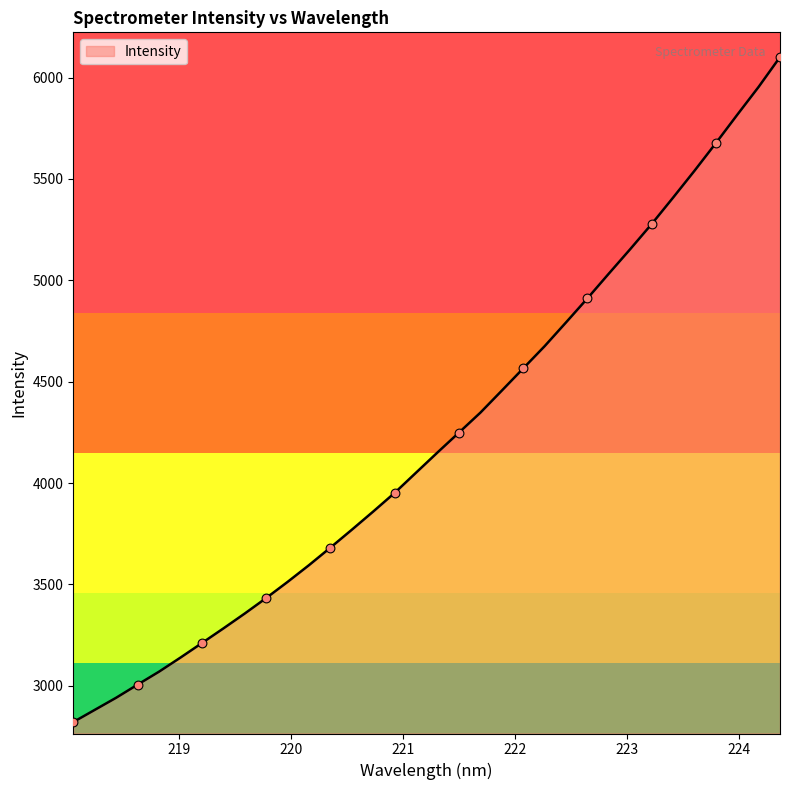

What is the minimum value shown in the chart?

2821.4